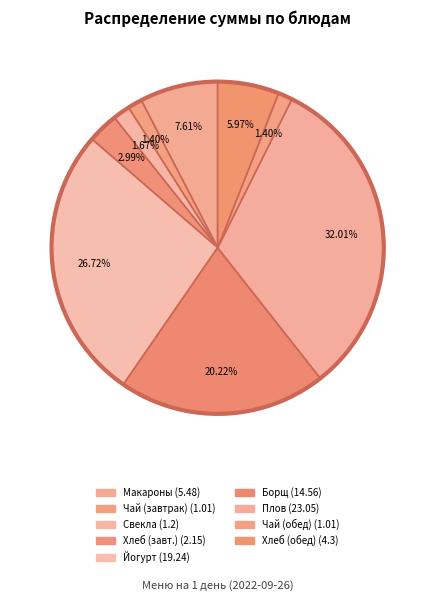

How many segments does this pie chart have?

9